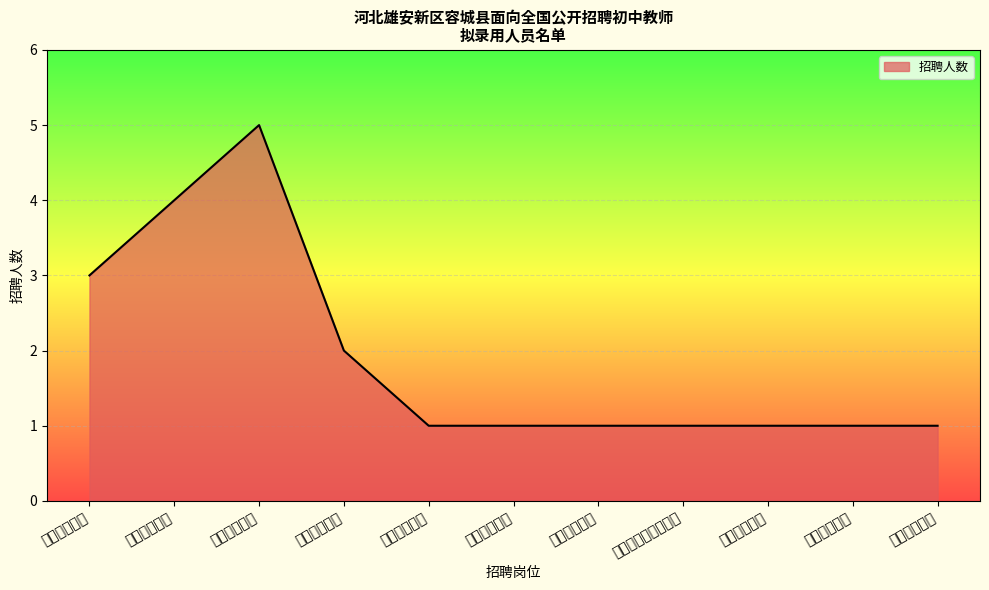

List the labels in order of value, smallest first.

初中化学教师, 初中生物教师, 初中历史教师, 初中道德与法治教师, 初中地理教师, 初中体育教师, 初中音乐教师, 初中物理教师, 初中语文教师, 初中数学教师, 初中英语教师